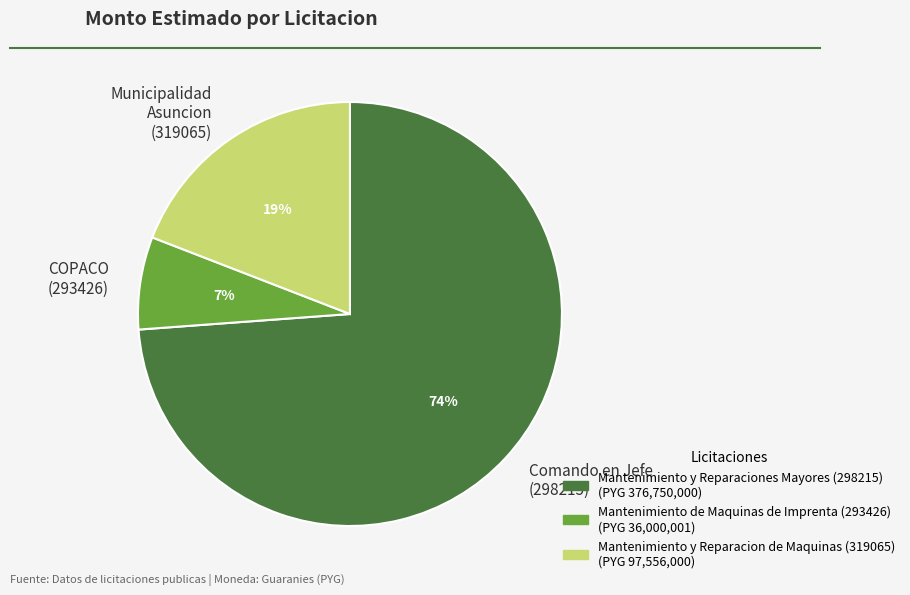

The Comando en Jefe (298215) slice represents 64% of the pie. True or false?

False